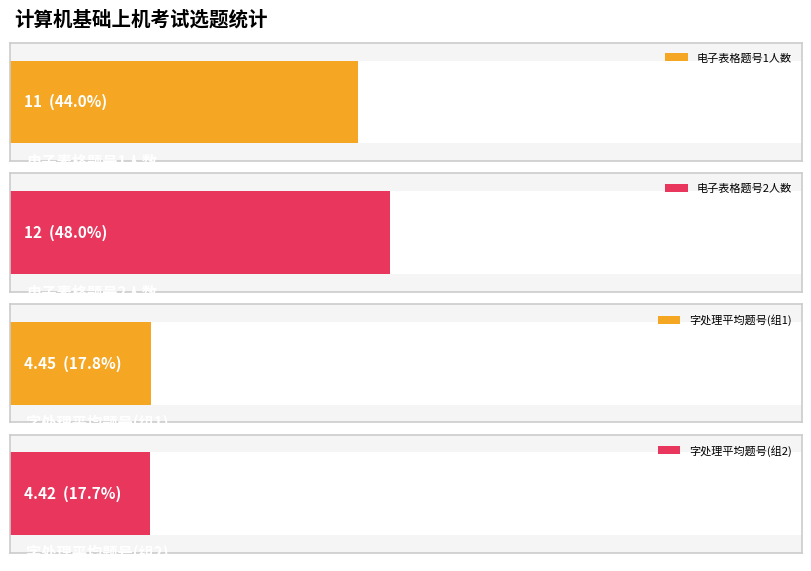

What is the difference between the maximum and minimum values in the 电子表格 series?

1